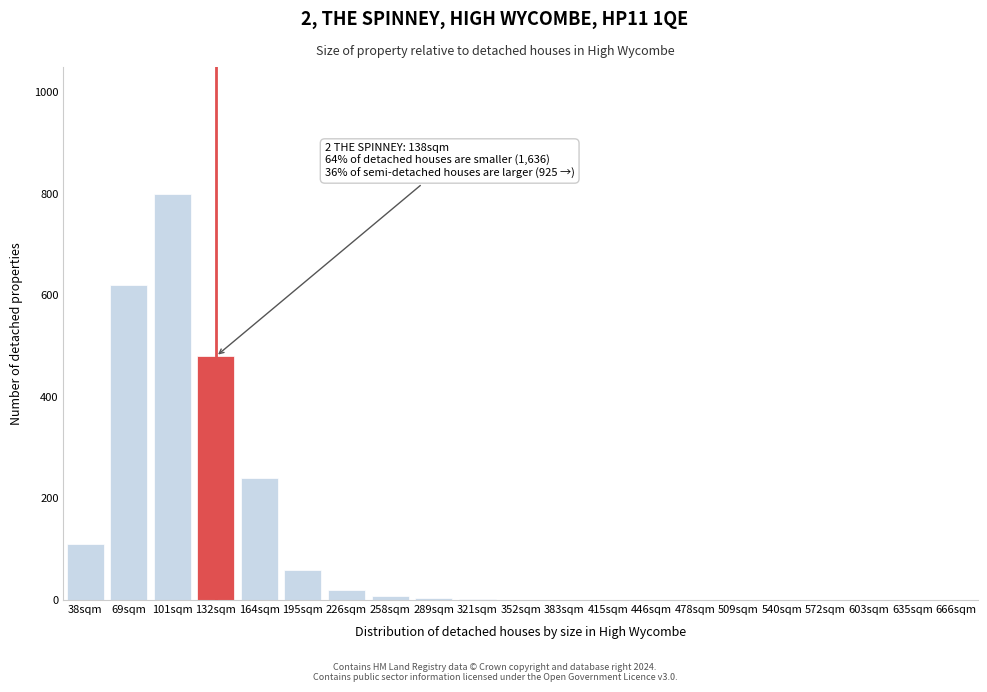

The chart shows a value of 110 at 38sqm. True or false?

True